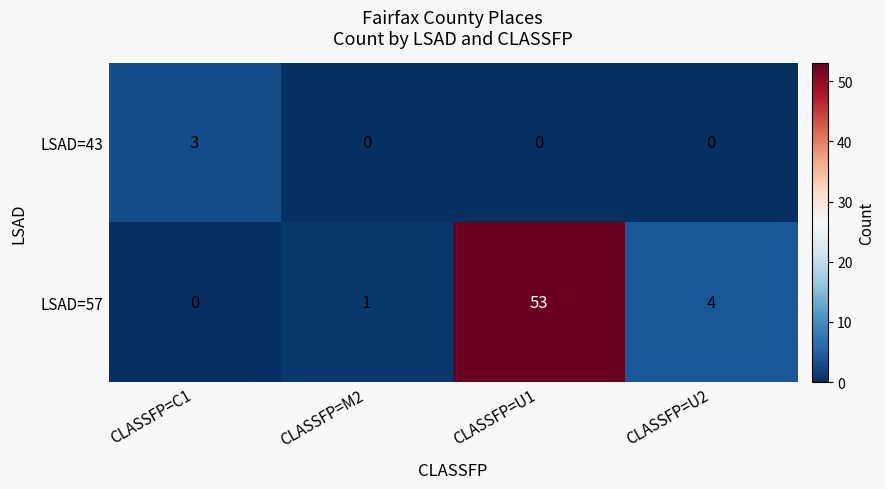

Reading left to right, extract all data points from this chart.

LSAD=43: 3	0	0	0
LSAD=57: 0	1	53	4